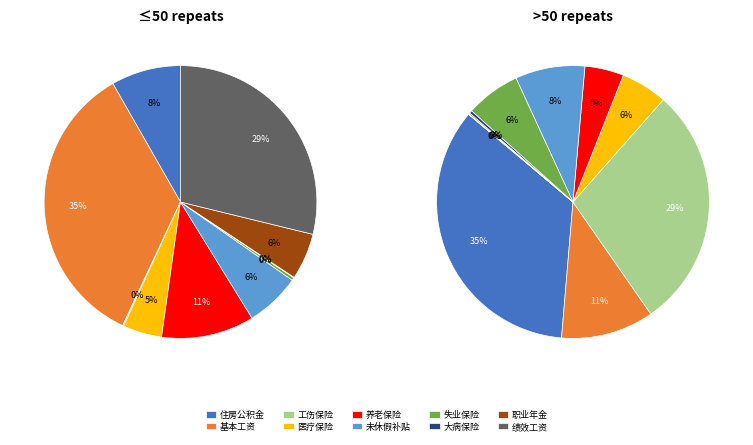

What is the spread (max minus min) of values at 医疗保险?

1.9